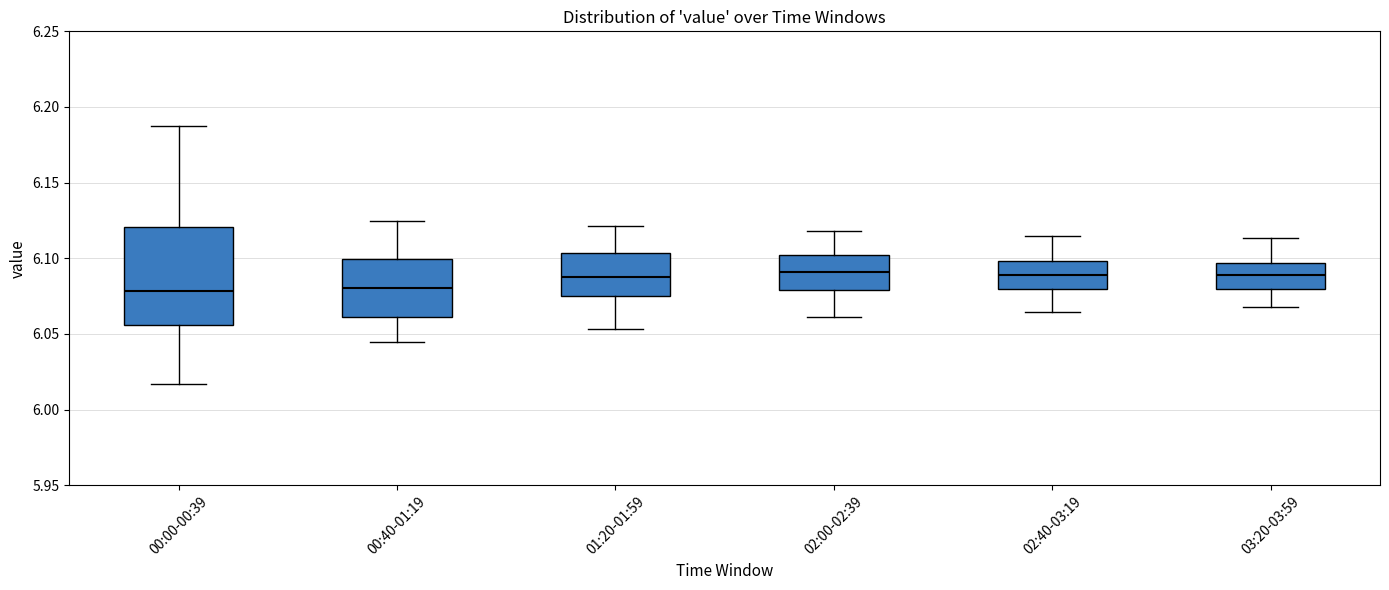

Reading left to right, read every box against the y-axis: the position of its median line, the range the box covers, and the ends of its whiskers. The values are not printed on the chart, so give them approximately, as read against the axis.

00:00-00:39: median 6.080, box 6.055 to 6.120, whiskers 6.015 to 6.185
00:40-01:19: median 6.080, box 6.060 to 6.100, whiskers 6.045 to 6.125
01:20-01:59: median 6.090, box 6.075 to 6.105, whiskers 6.055 to 6.120
02:00-02:39: median 6.090, box 6.080 to 6.100, whiskers 6.060 to 6.120
02:40-03:19: median 6.090, box 6.080 to 6.100, whiskers 6.065 to 6.115
03:20-03:59: median 6.090, box 6.080 to 6.095, whiskers 6.070 to 6.115